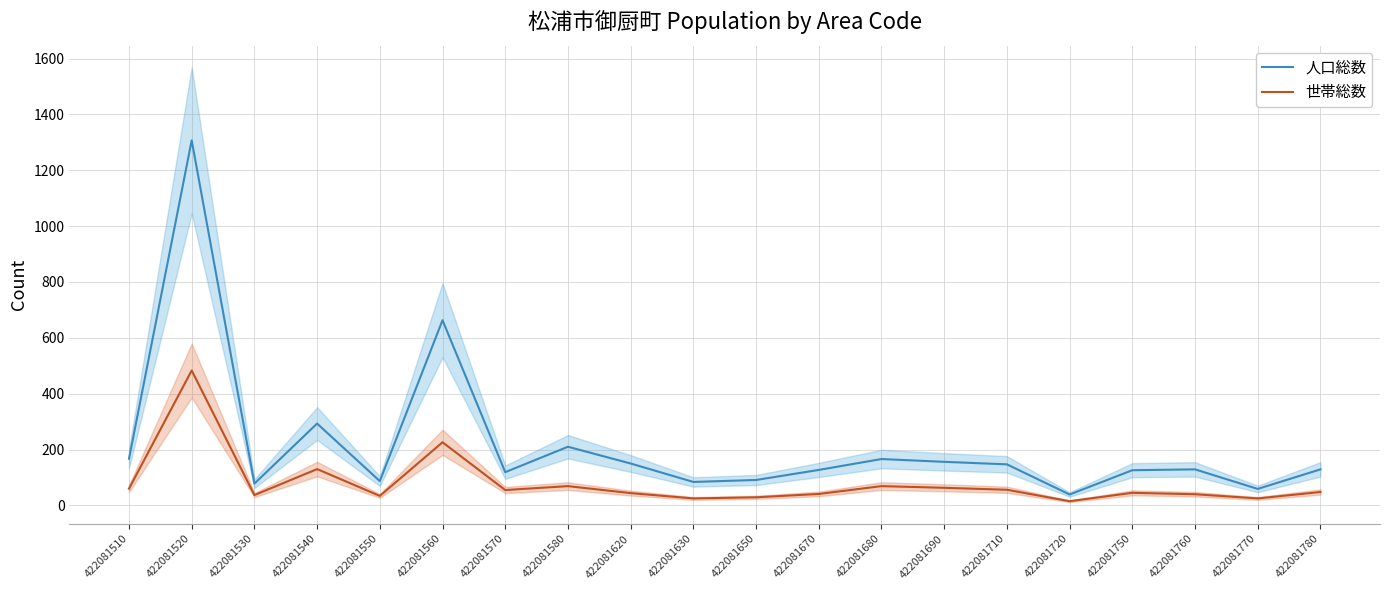

Which category has the highest value across all series?

422081520